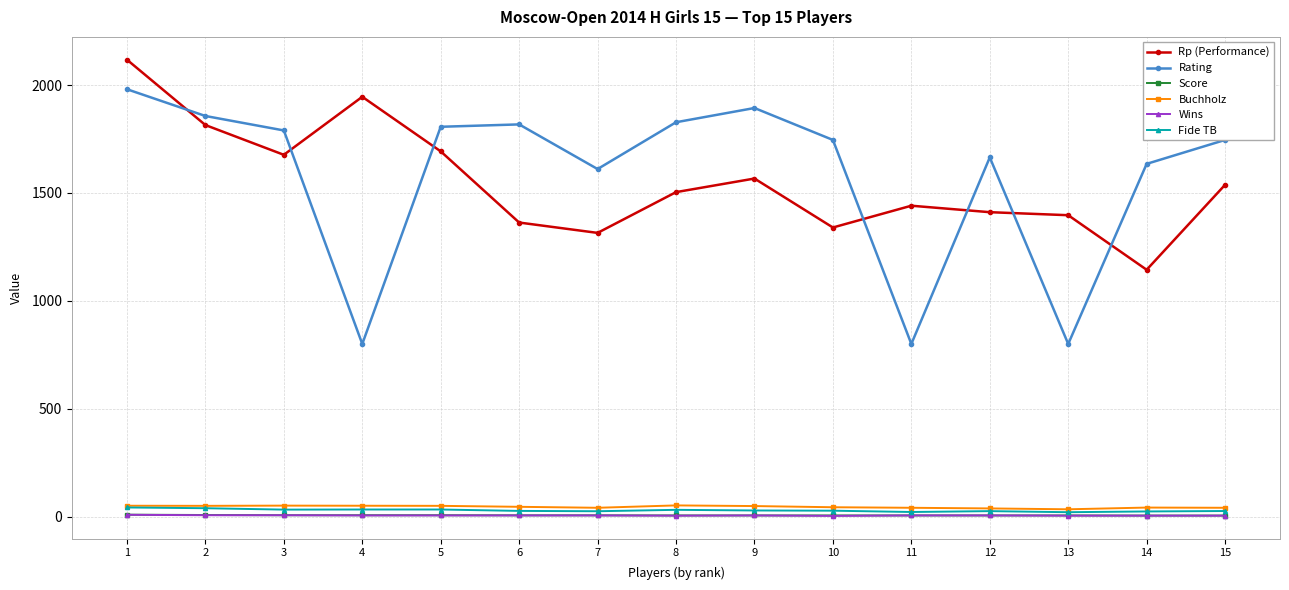

How many distinct data groups are displayed?

6